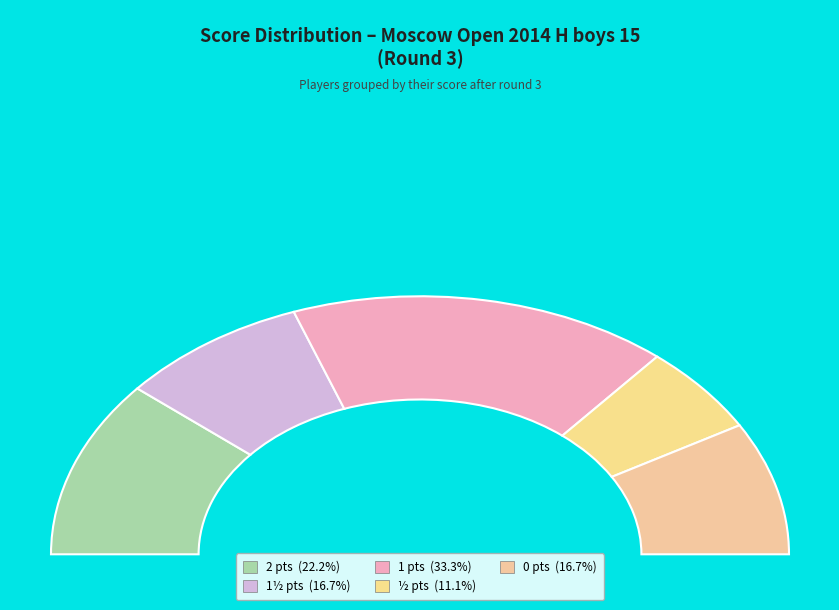

Does any single category account for the majority?

No